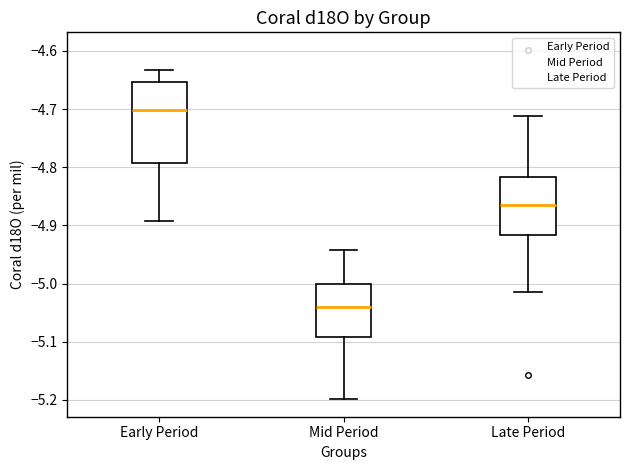

Which box has the highest median line?

Early Period